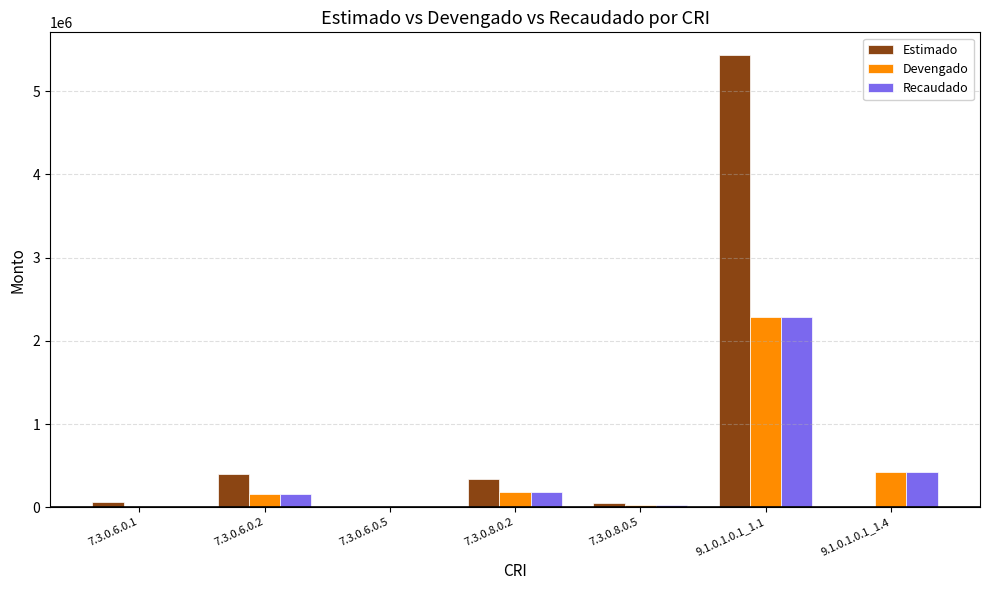

At which label does Devengado first exceed 157762?

7.3.0.6.0.2